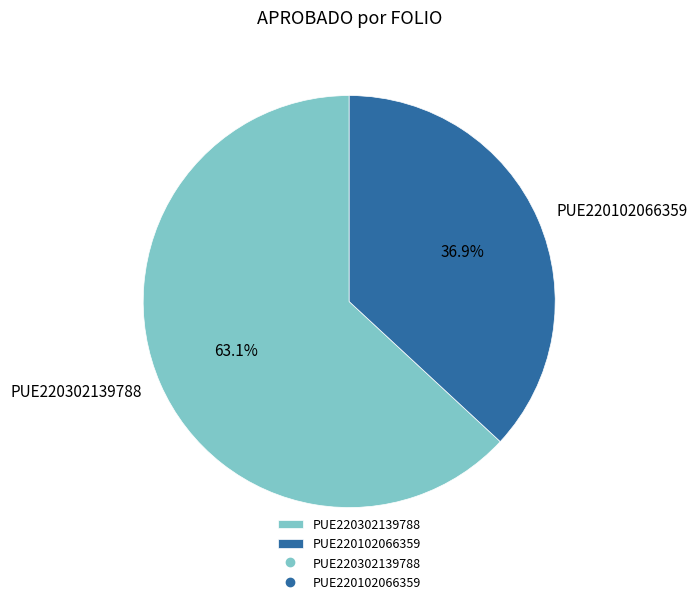

How many segments does this pie chart have?

2